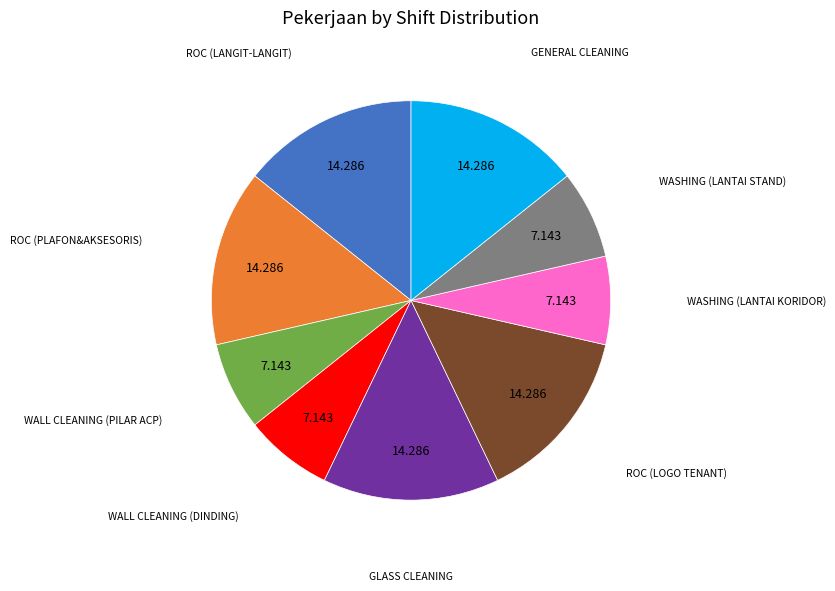

Is it true that WALL CLEANING (PILAR ACP) is 1% of the pie?

False